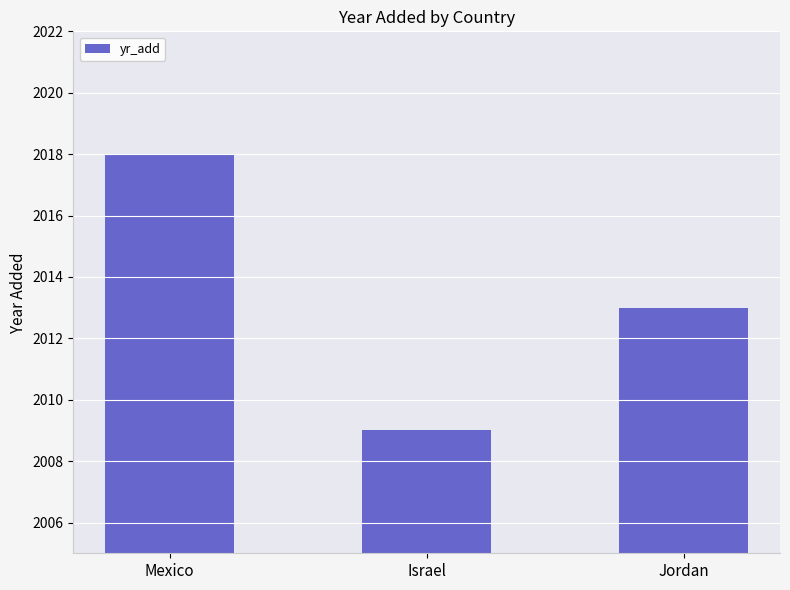

At which label does the data first exceed 2013?

Mexico